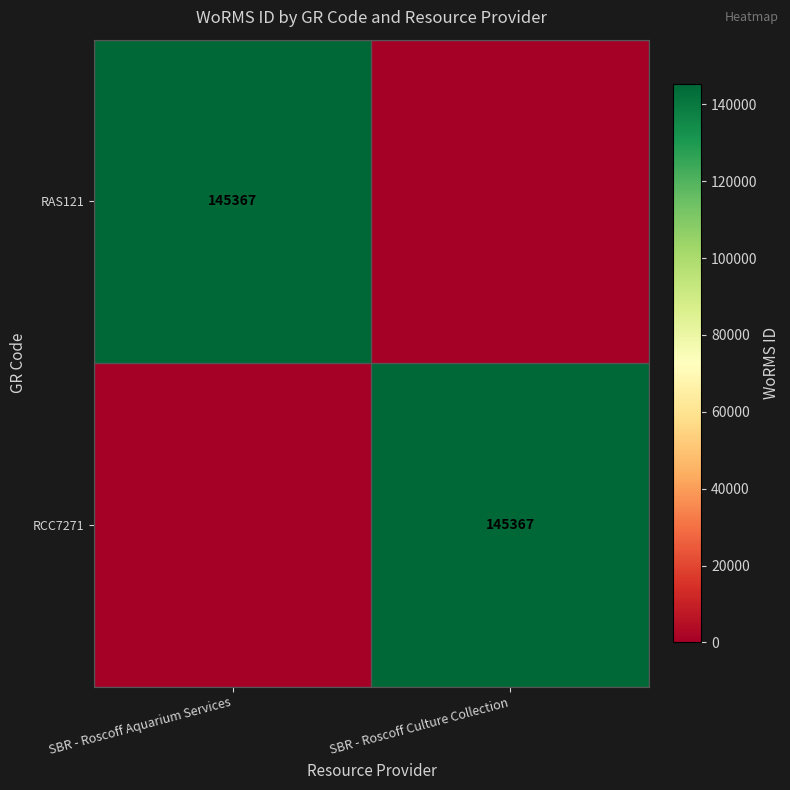

True or false: RAS121 has a value of 145367 at SBR - Roscoff Aquarium Services.

True